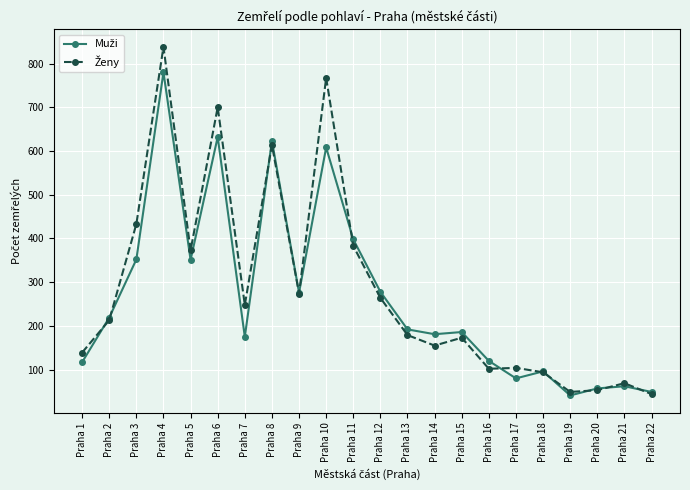

At how many categories does at least one series exceed 447?

4